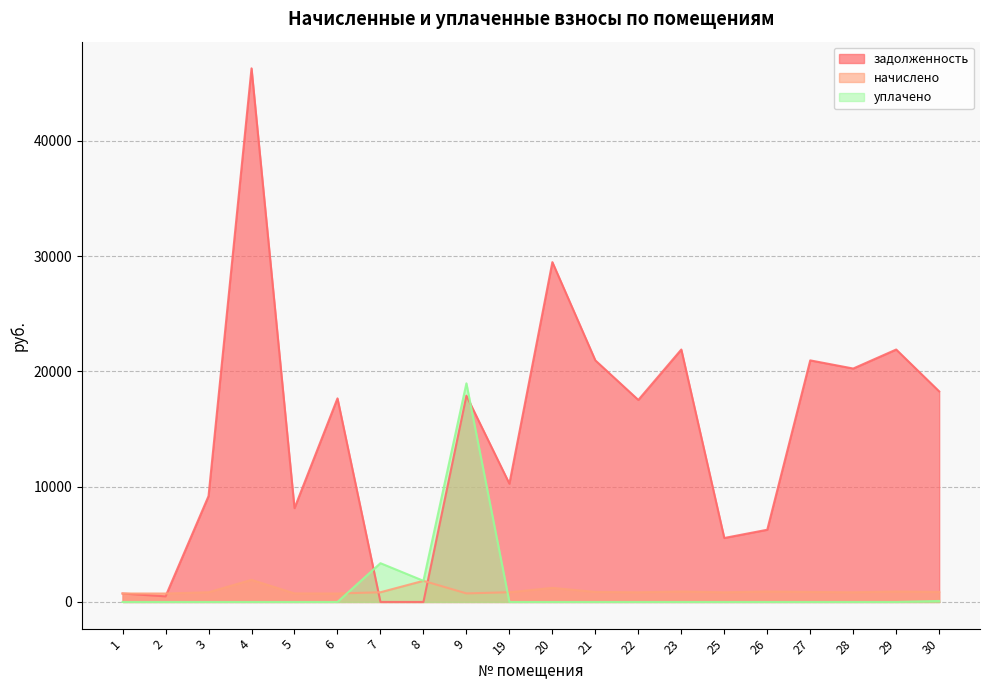

At 26, list the series in order from largest to smallest.

задолженность, начислено, уплачено